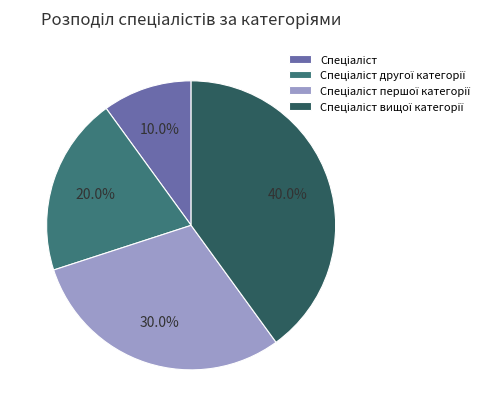

How many segments does this pie chart have?

4